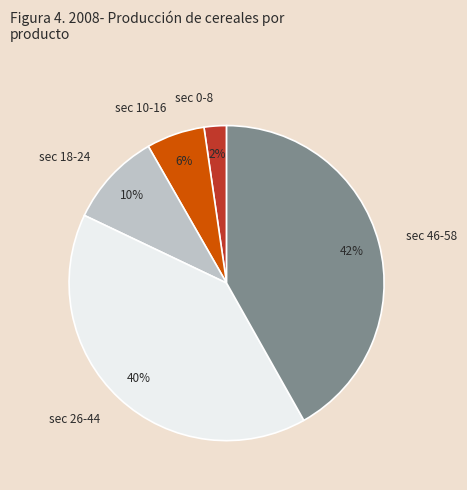

What percentage is the sec 10-16 slice, to the nearest percent?

6%